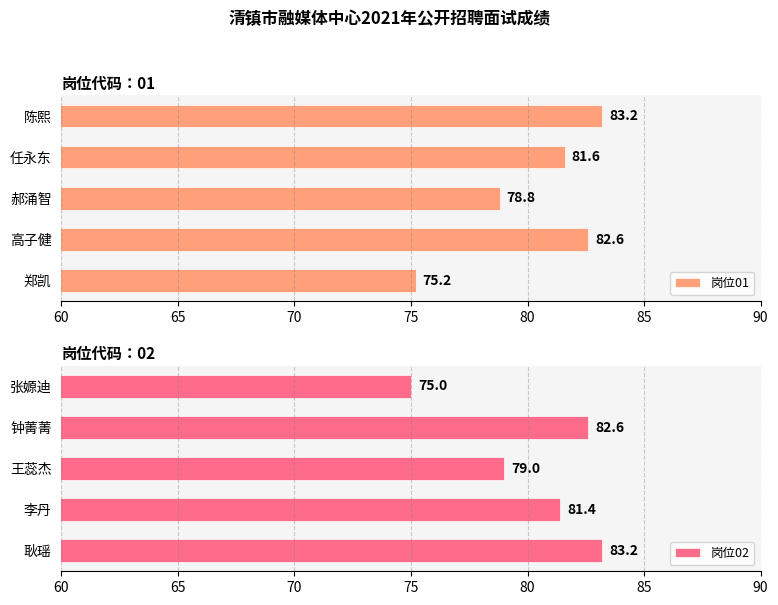

How many data points in 岗位01 are less than 81?

2